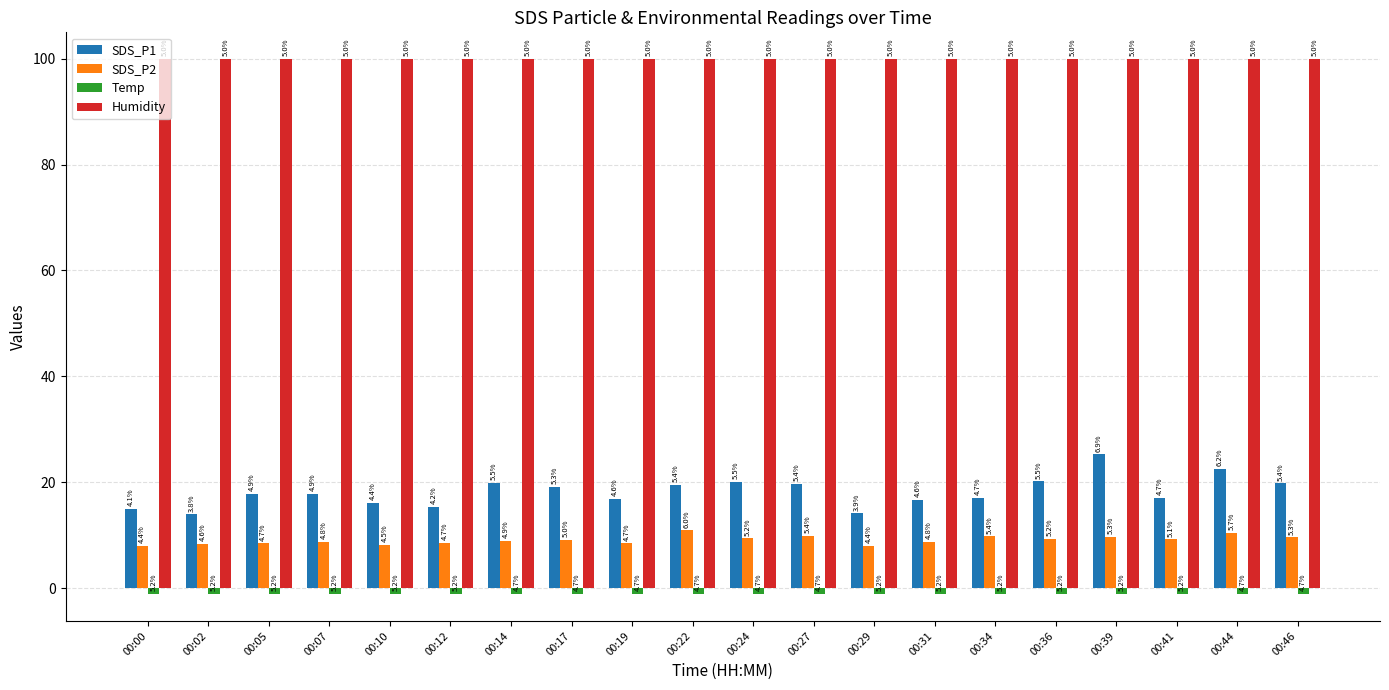

Which series changed the most between 00:00 and 00:24?

SDS_P1